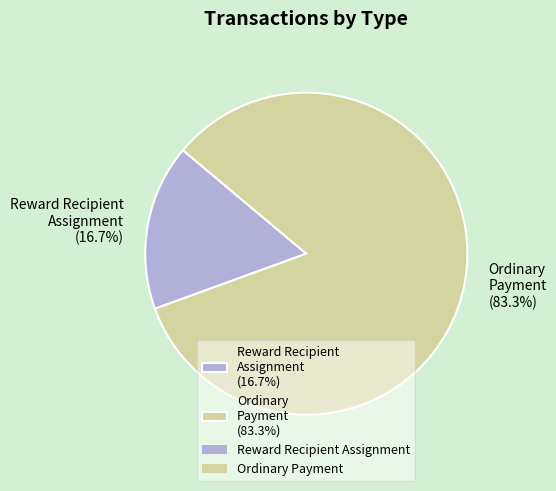

Is Ordinary Payment (83.3%) the majority of the pie?

Yes